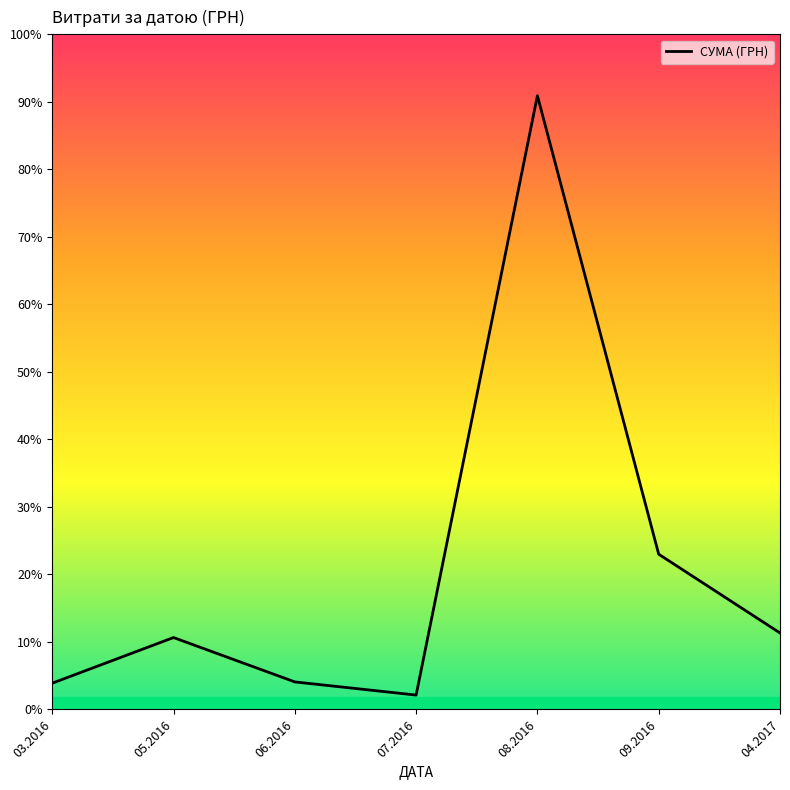

True or false: the data shows 9864.0 at 06.2016.

True